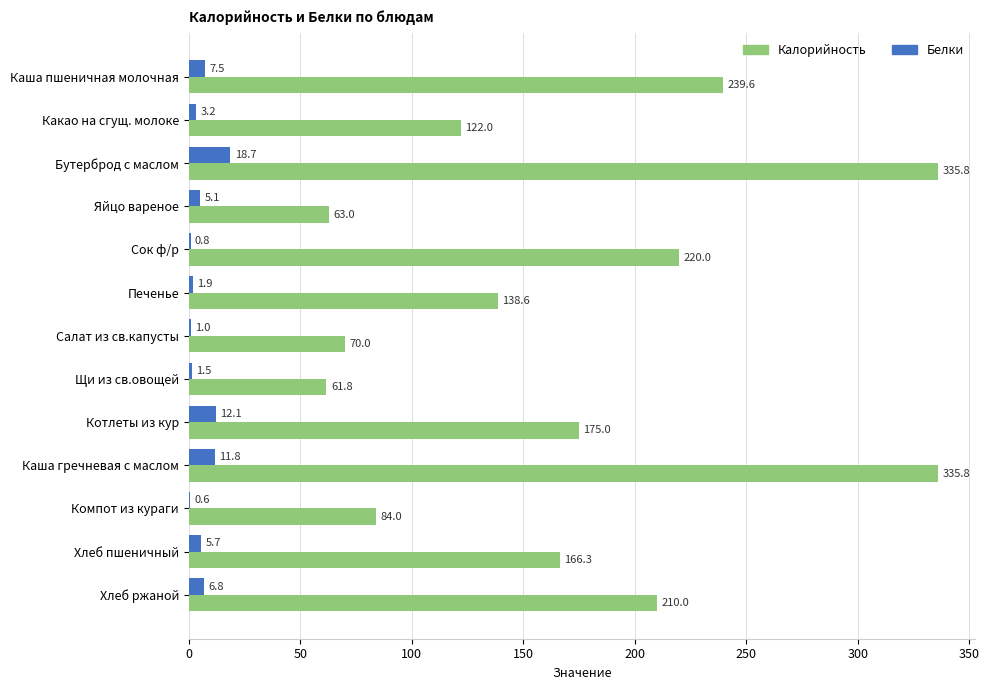

What is the maximum value shown in the chart?

335.8